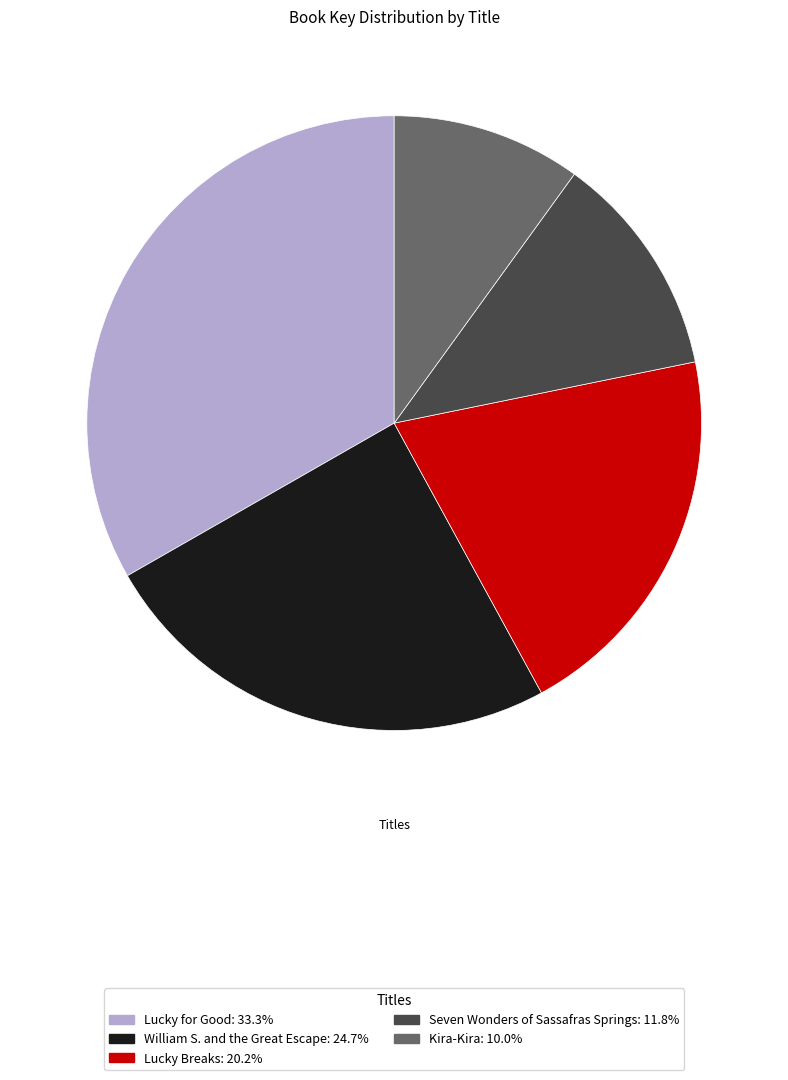

Which slice is the smallest?

Kira-Kira